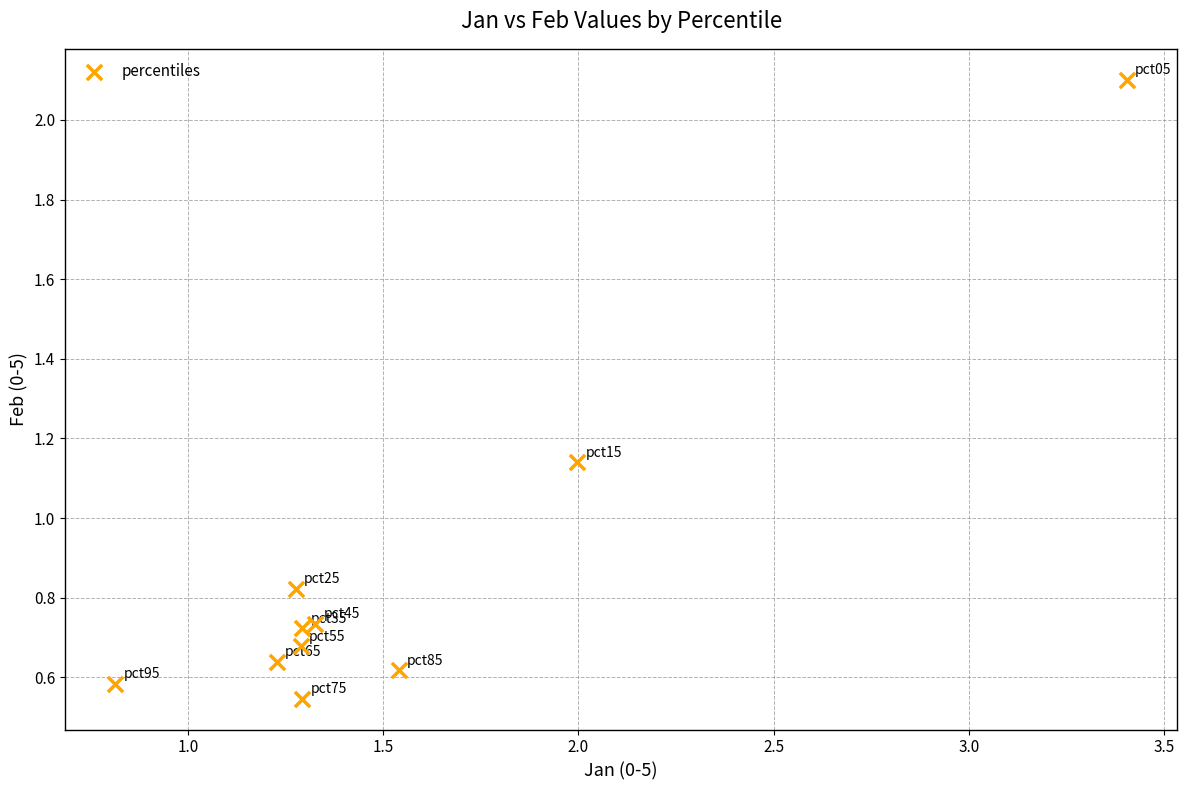

What is the average X value?

1.5